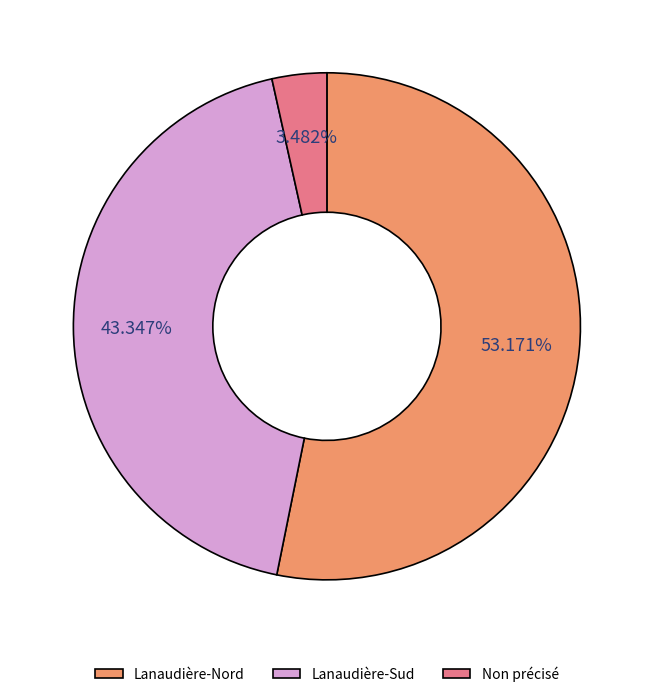

What percentage is the Non précisé slice, to the nearest percent?

3%